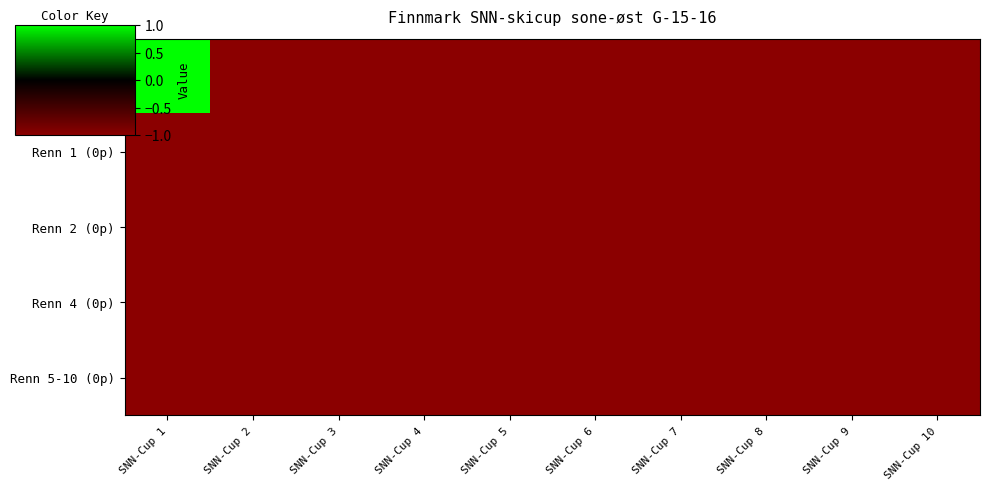

Reading left to right, what are all the values shown in this chart?

Renn 3 (100p): SNN-Cup 1=1	SNN-Cup 2=-1	SNN-Cup 3=-1	SNN-Cup 4=-1	SNN-Cup 5=-1	SNN-Cup 6=-1	SNN-Cup 7=-1	SNN-Cup 8=-1	SNN-Cup 9=-1	SNN-Cup 10=-1
Renn 1 (0p): SNN-Cup 1=-1	SNN-Cup 2=-1	SNN-Cup 3=-1	SNN-Cup 4=-1	SNN-Cup 5=-1	SNN-Cup 6=-1	SNN-Cup 7=-1	SNN-Cup 8=-1	SNN-Cup 9=-1	SNN-Cup 10=-1
Renn 2 (0p): SNN-Cup 1=-1	SNN-Cup 2=-1	SNN-Cup 3=-1	SNN-Cup 4=-1	SNN-Cup 5=-1	SNN-Cup 6=-1	SNN-Cup 7=-1	SNN-Cup 8=-1	SNN-Cup 9=-1	SNN-Cup 10=-1
Renn 4 (0p): SNN-Cup 1=-1	SNN-Cup 2=-1	SNN-Cup 3=-1	SNN-Cup 4=-1	SNN-Cup 5=-1	SNN-Cup 6=-1	SNN-Cup 7=-1	SNN-Cup 8=-1	SNN-Cup 9=-1	SNN-Cup 10=-1
Renn 5-10 (0p): SNN-Cup 1=-1	SNN-Cup 2=-1	SNN-Cup 3=-1	SNN-Cup 4=-1	SNN-Cup 5=-1	SNN-Cup 6=-1	SNN-Cup 7=-1	SNN-Cup 8=-1	SNN-Cup 9=-1	SNN-Cup 10=-1